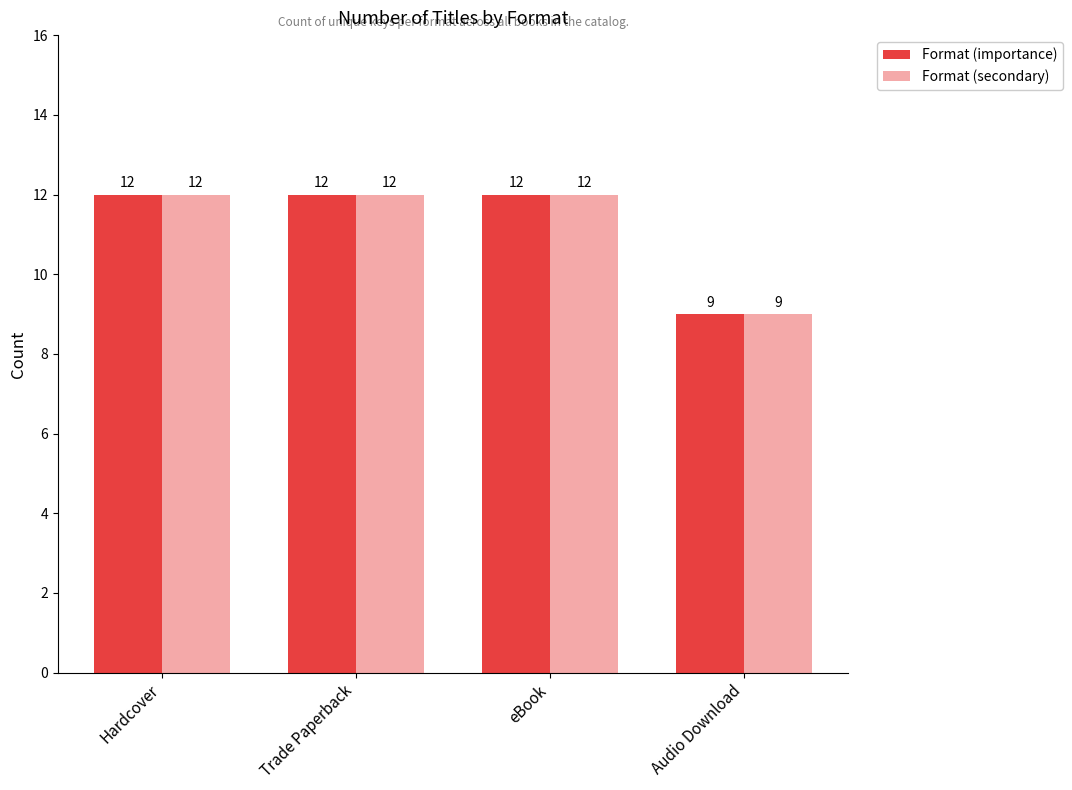

How many data points in Format (secondary) are less than 12?

1